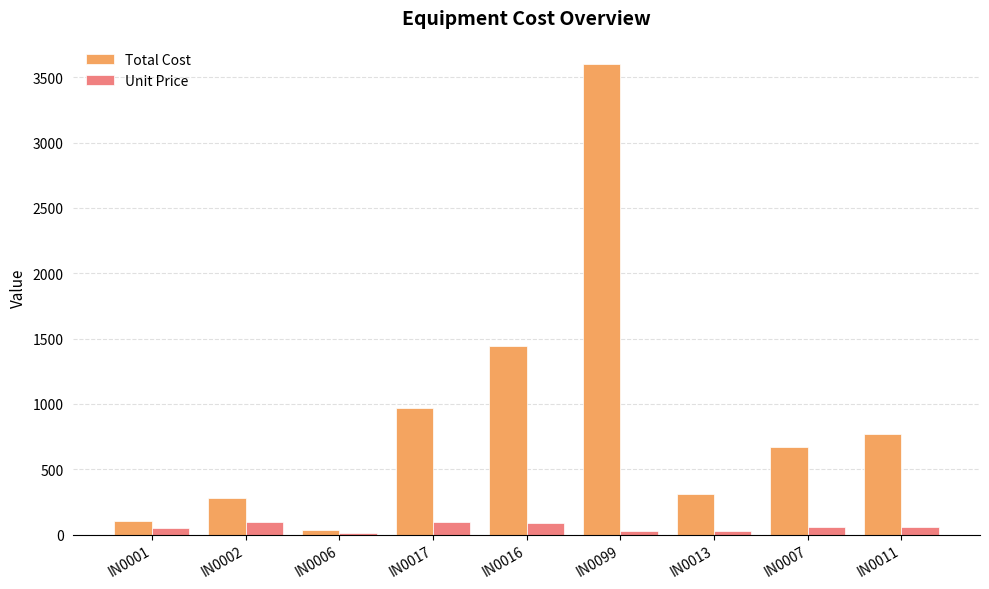

Between IN0013 and IN0011, which series saw the biggest shift?

Total Cost